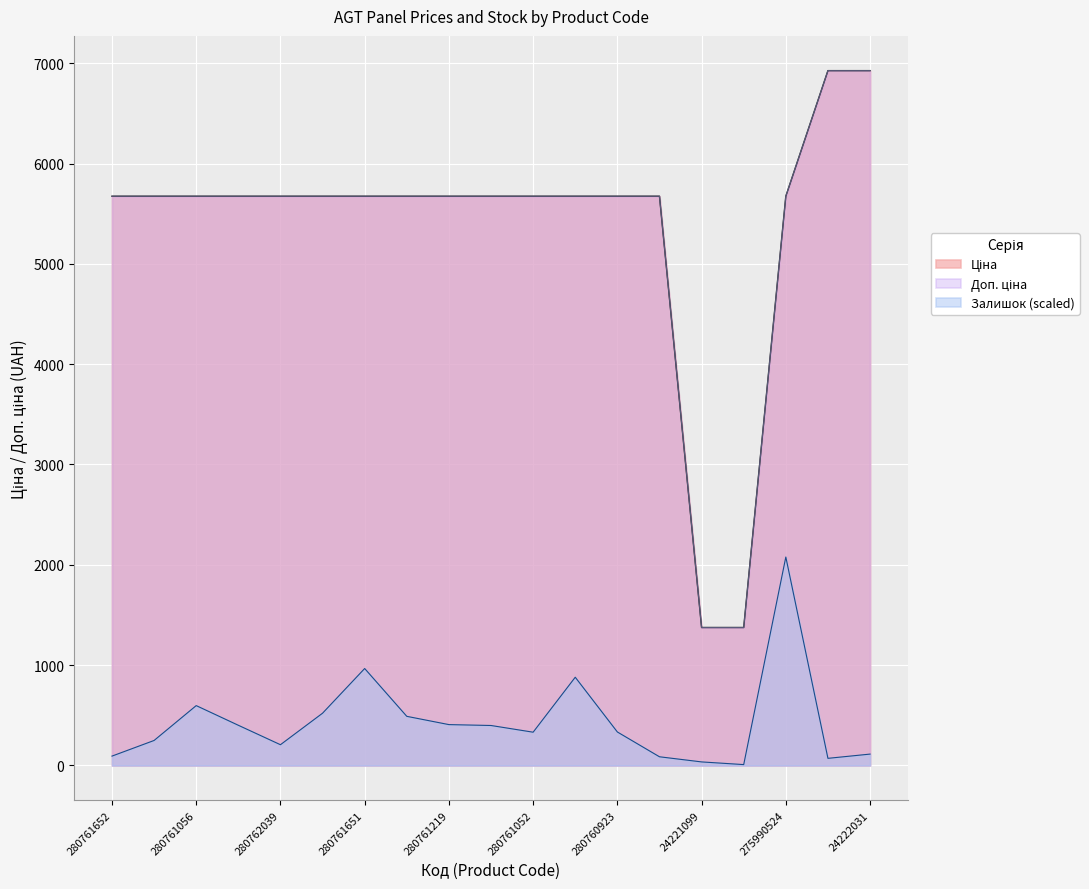

Which category has the highest value across all series?

24222037